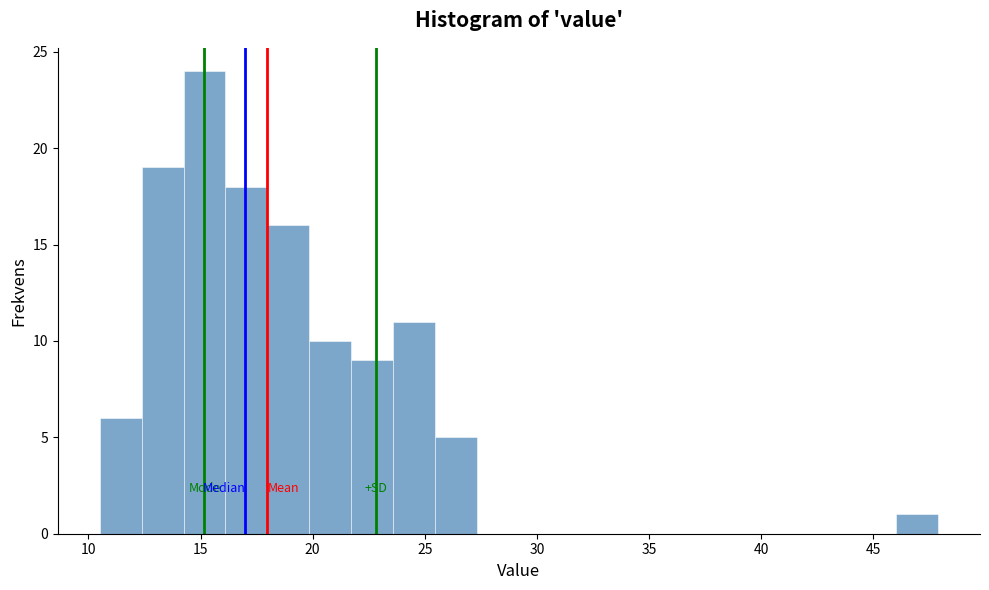

Read against the x-axis, roughly where is the centre of the tallest bar?

15.0